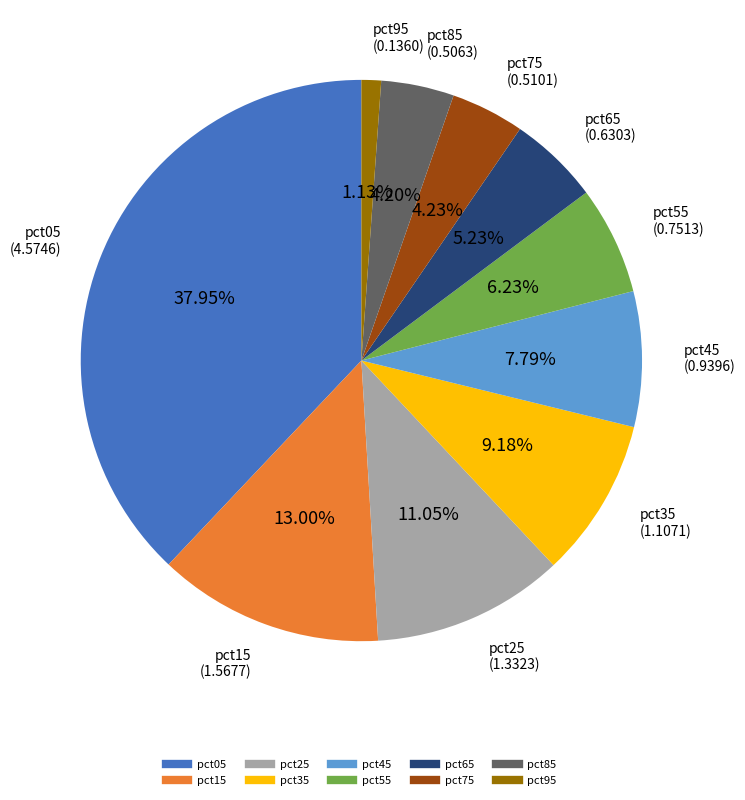

To the nearest percent, what percentage of the pie is pct15?

13%